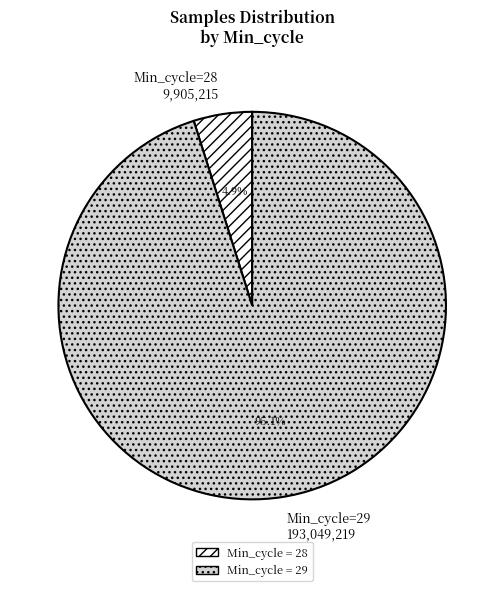

How much of the chart is everything except Min_cycle=28?

95.1%